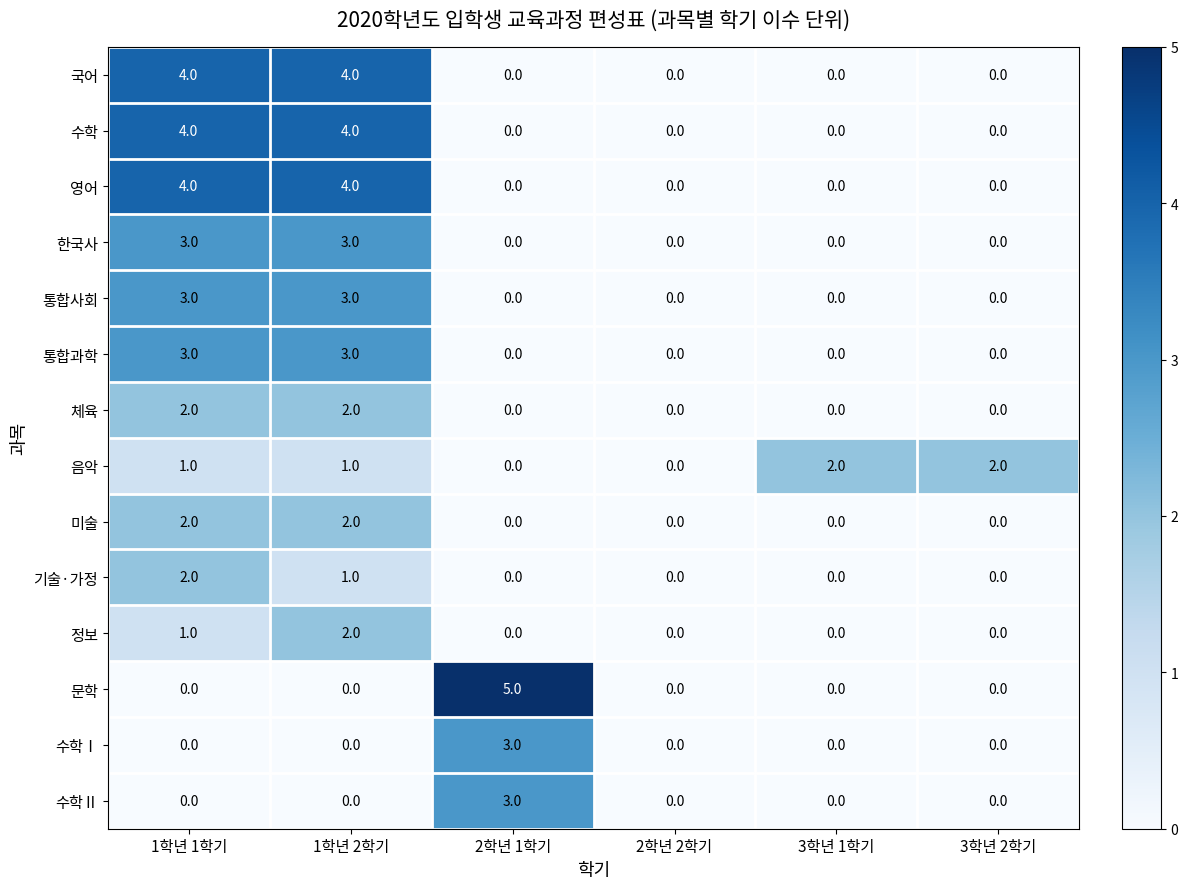

How many data points does each series have?

6